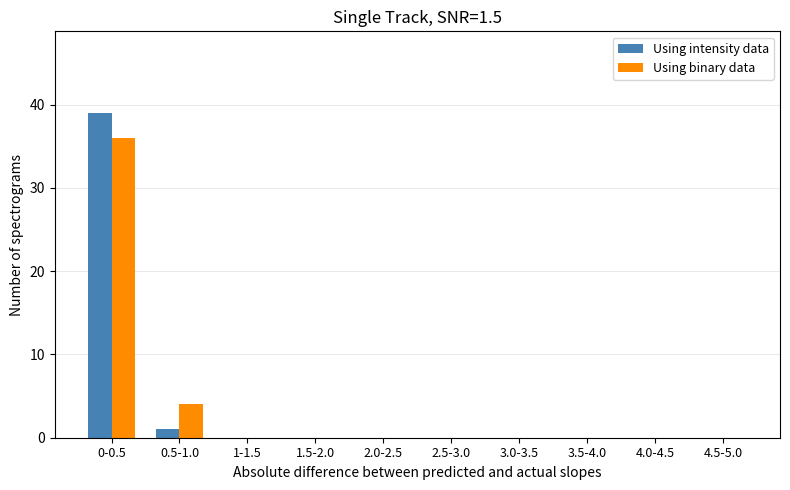

What is the total value across all series at 0-0.5?

75